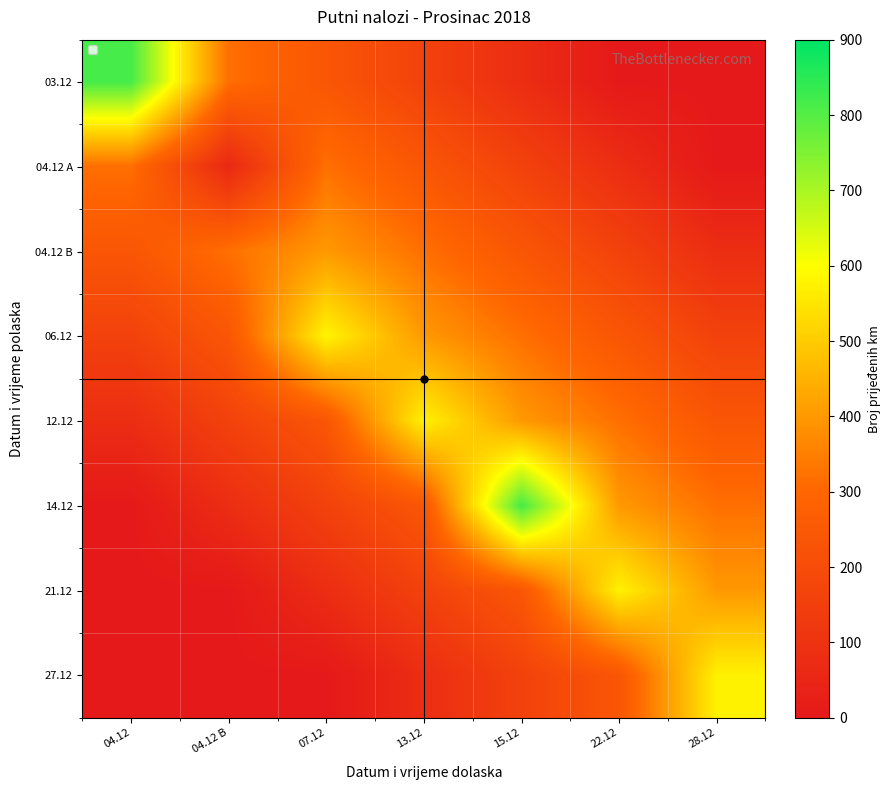

Reading left to right, extract all data points from this chart.

03.12: 04.12=818	04.12 B=320	07.12=240	13.12=160	15.12=80	22.12=0	28.12=0
04.12 A: 04.12=320	04.12 B=61	07.12=320	13.12=240	15.12=160	22.12=80	28.12=0
04.12 B: 04.12=240	04.12 B=320	07.12=400	13.12=320	15.12=240	22.12=160	28.12=80
06.12: 04.12=160	04.12 B=240	07.12=580	13.12=400	15.12=320	22.12=240	28.12=160
12.12: 04.12=80	04.12 B=160	07.12=240	13.12=574	15.12=400	22.12=320	28.12=240
14.12: 04.12=0	04.12 B=80	07.12=160	13.12=240	15.12=818	22.12=400	28.12=320
21.12: 04.12=0	04.12 B=0	07.12=80	13.12=160	15.12=240	22.12=574	28.12=400
27.12: 04.12=0	04.12 B=0	07.12=0	13.12=80	15.12=160	22.12=240	28.12=574